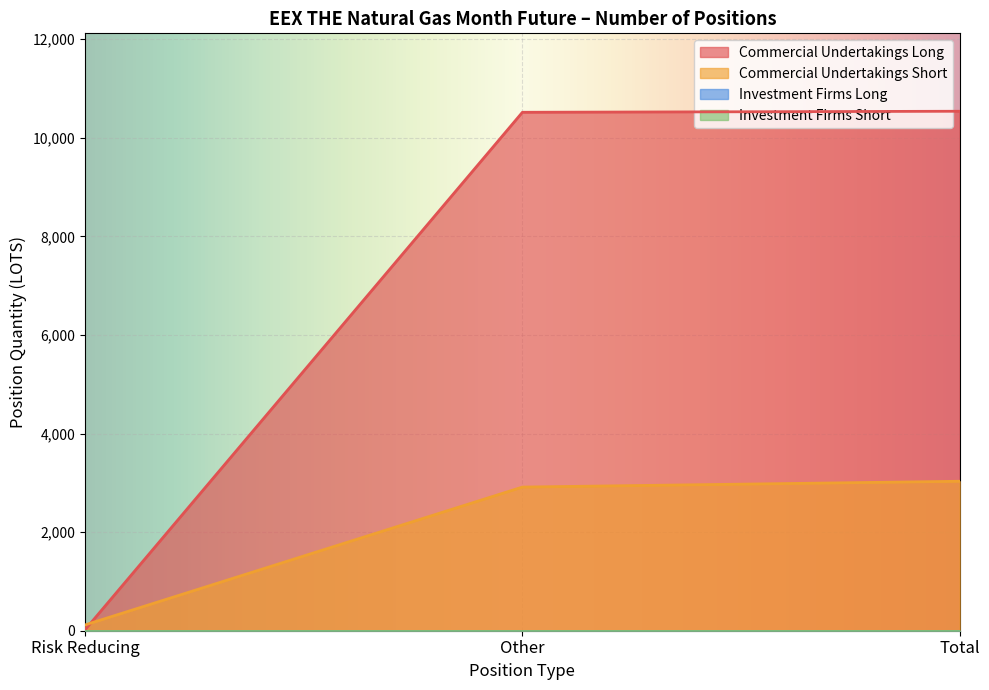

Does the chart display data point markers on the line(s)?

No